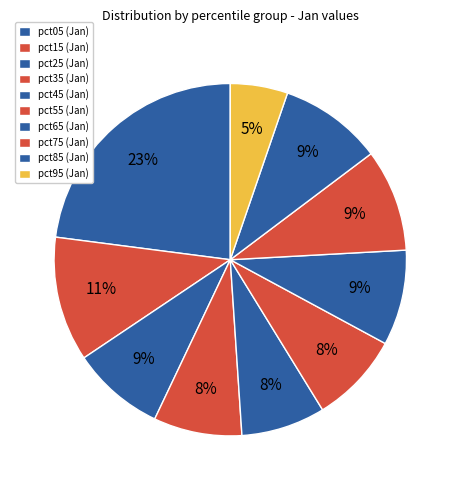

Which category has the biggest portion of the pie?

pct05